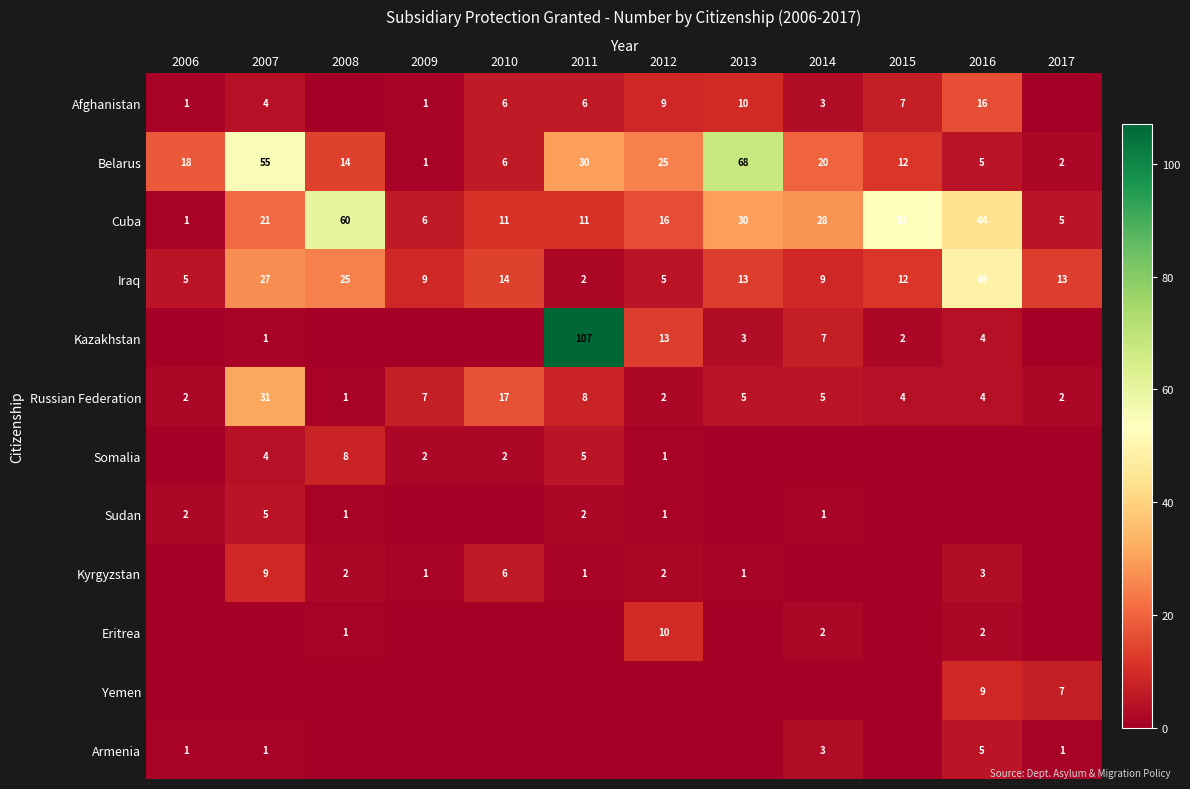

What is the sum of all Belarus values?

256